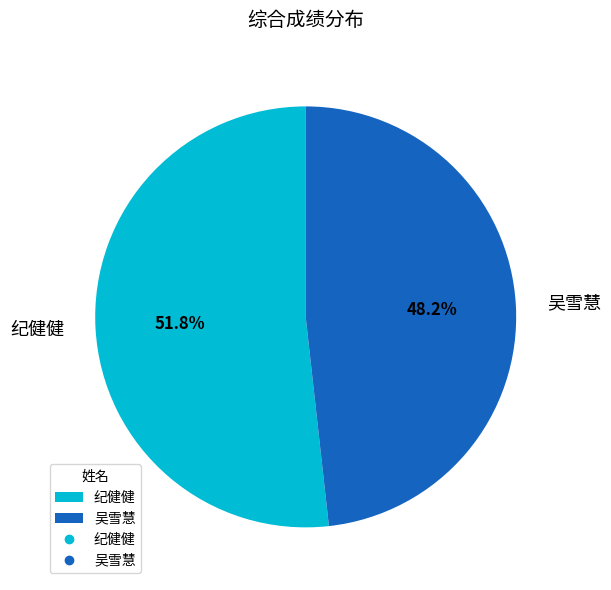

True or false: 纪健健 accounts for 52% of the total.

True